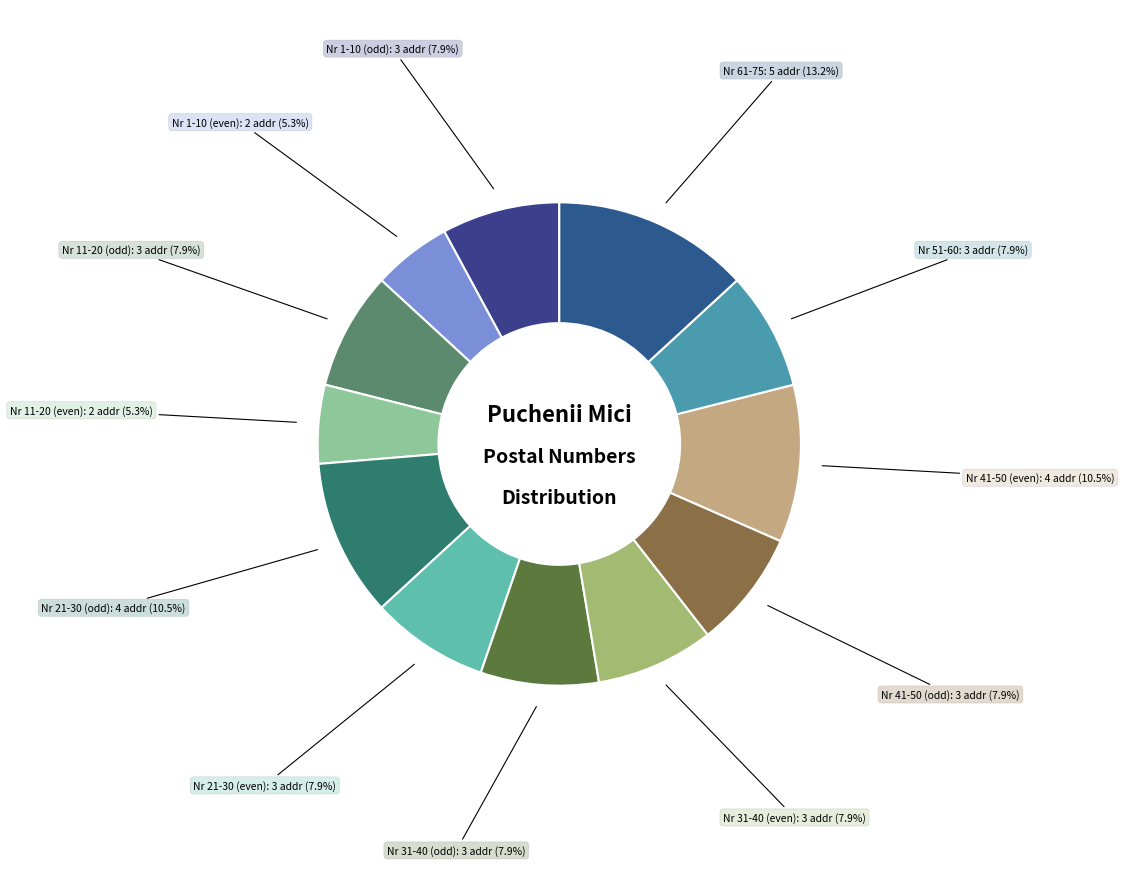

Does any single category account for the majority?

No